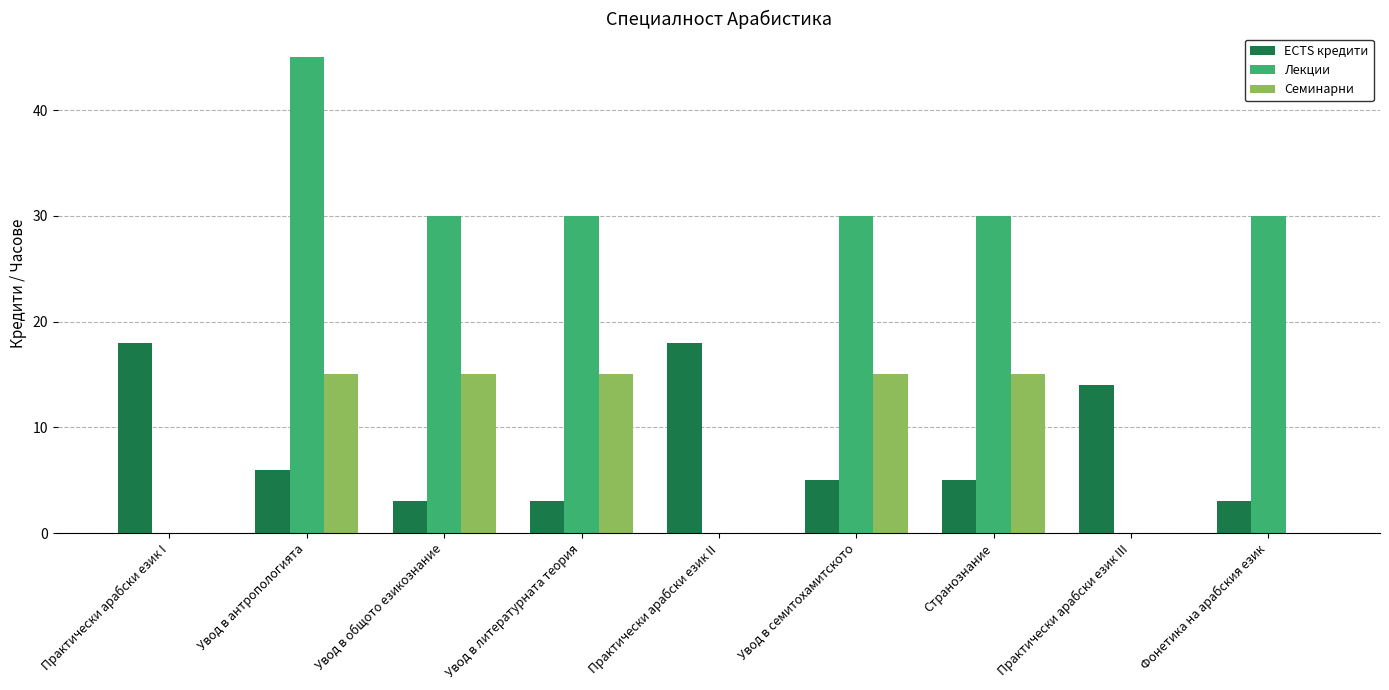

What is the approximate value of ECTS кредити at Увод в антропологията?

6